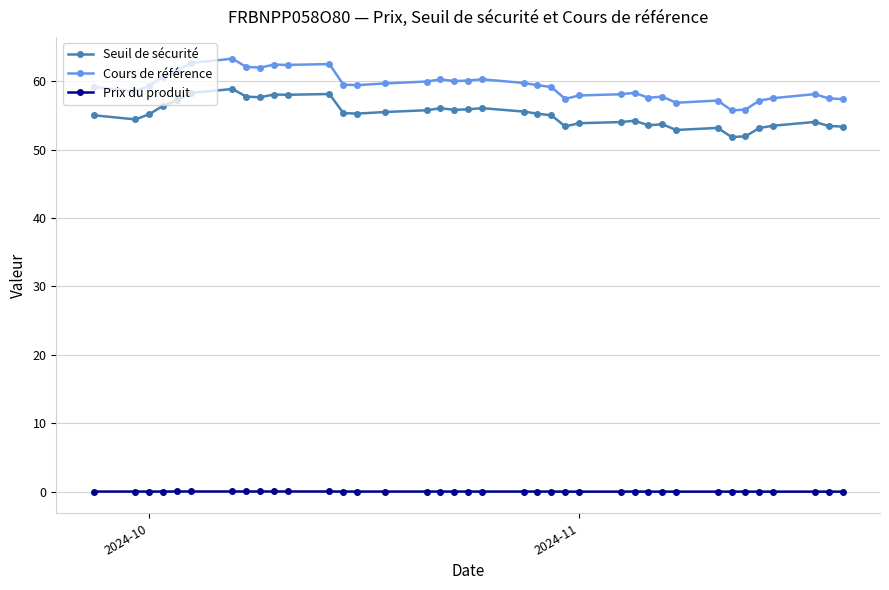

How many distinct data groups are displayed?

3